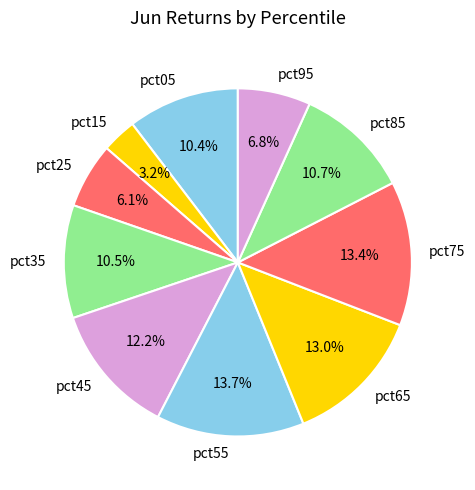

True or false: pct45 accounts for 4% of the total.

False